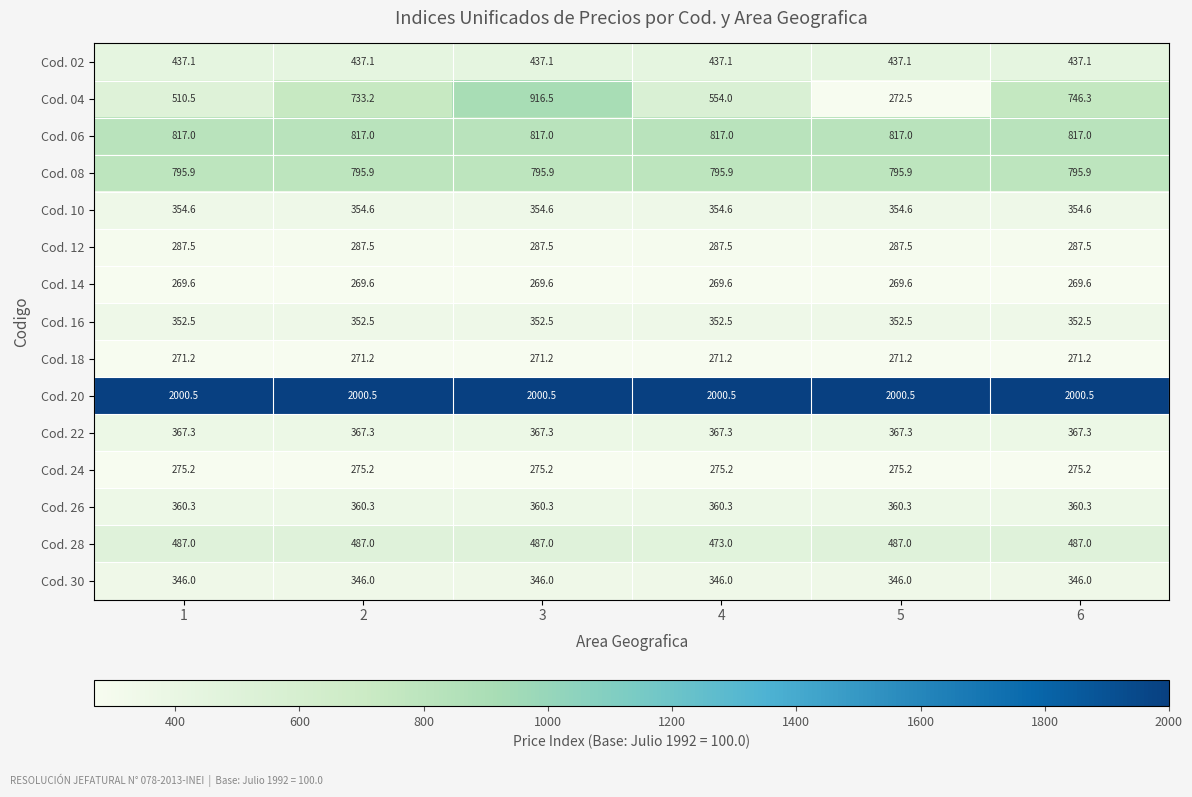

How many series are shown in this chart?

15